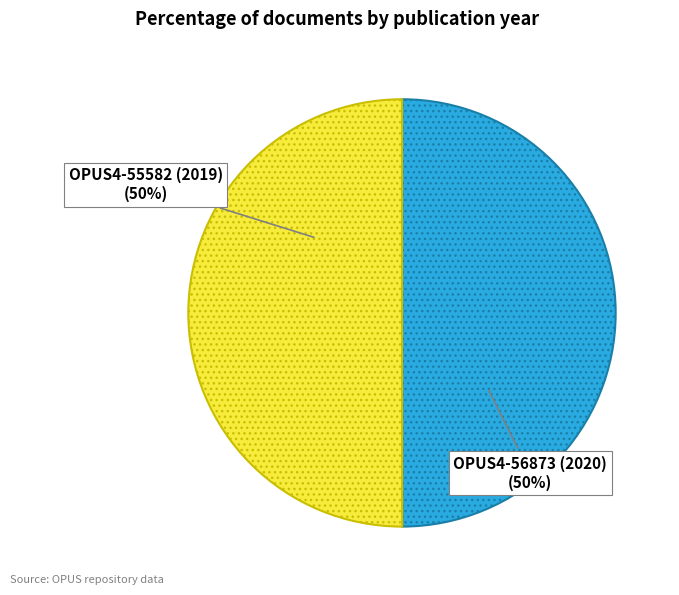

Approximately how many times larger is the value at OPUS4-56873 (2020) compared to OPUS4-55582 (2019)?

1.0